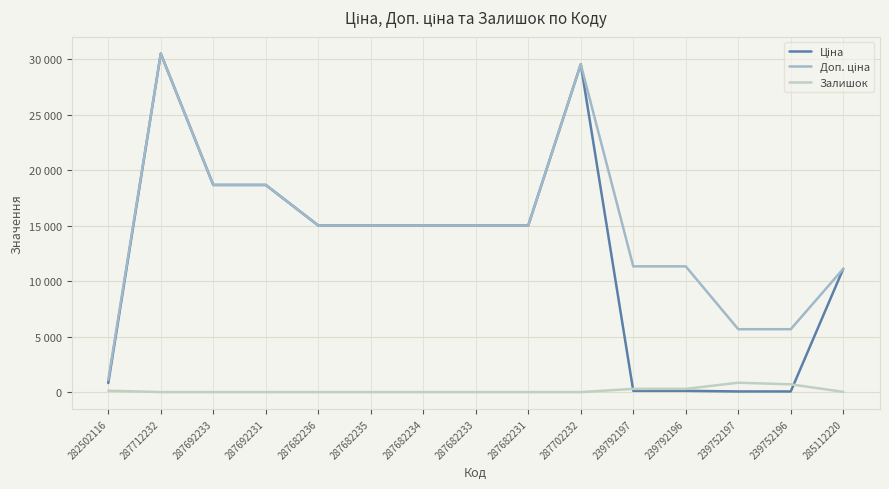

Is this an area chart (filled region under the line)?

No